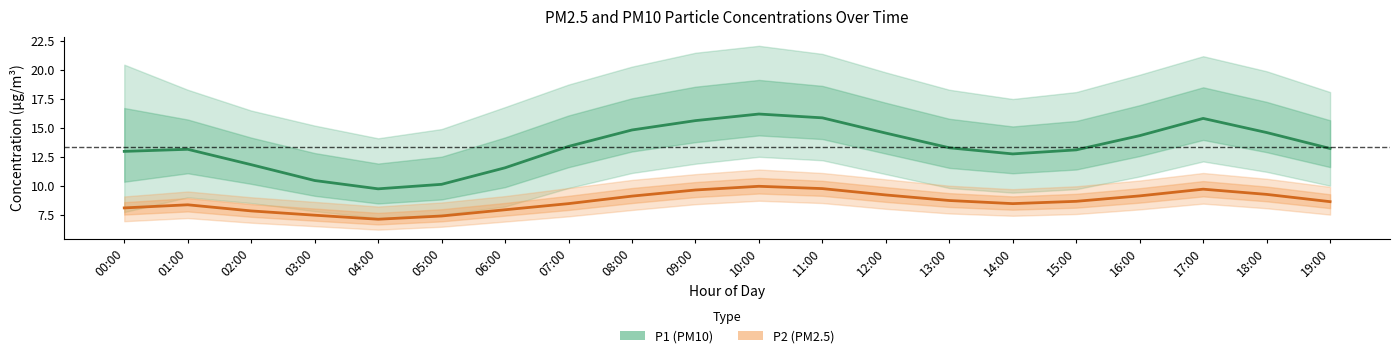

What is the difference between the maximum and minimum values in the P1 (PM10) series?

6.5